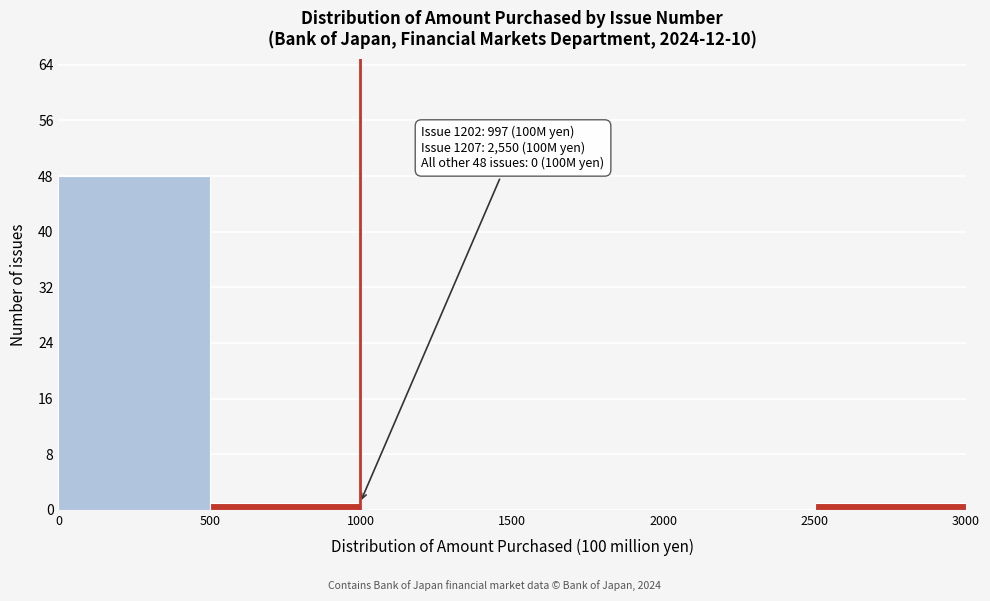

Over which range of the x-axis is the bar tallest?

0 to 500